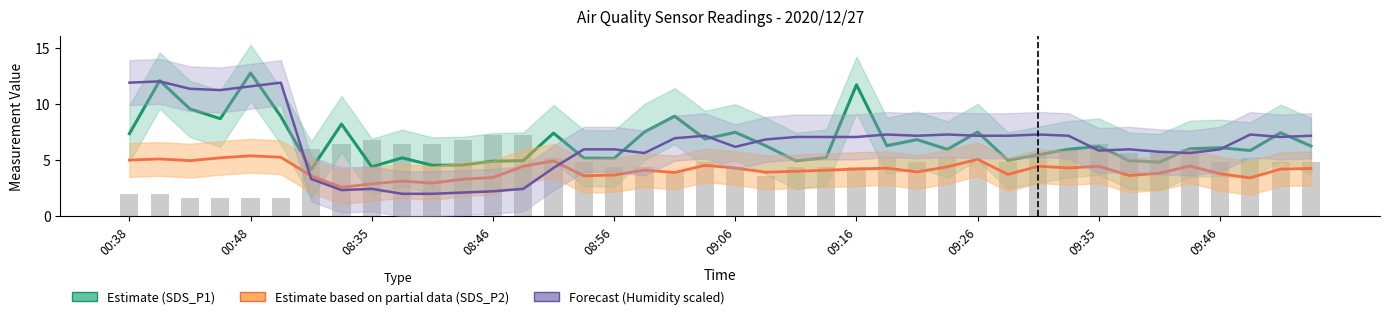

What is the lowest value of the Estimate based on partial data (SDS_P2) series?

2.6